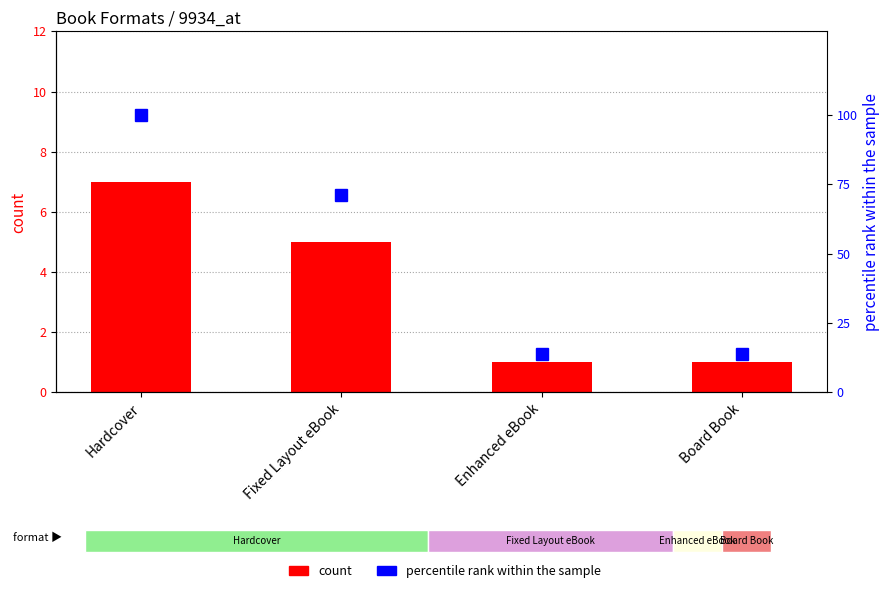

Which label corresponds to the largest value in the chart?

Hardcover